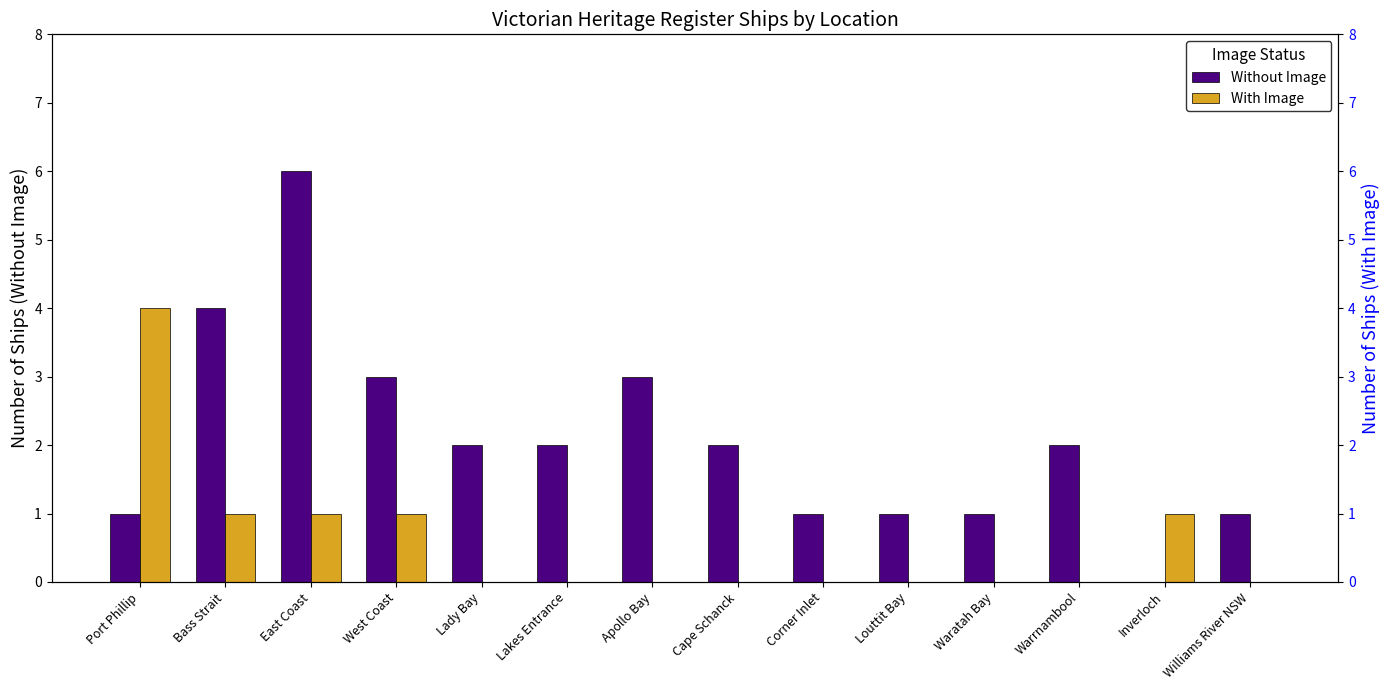

What is the label of the 12th bar from the left?

Warrnambool